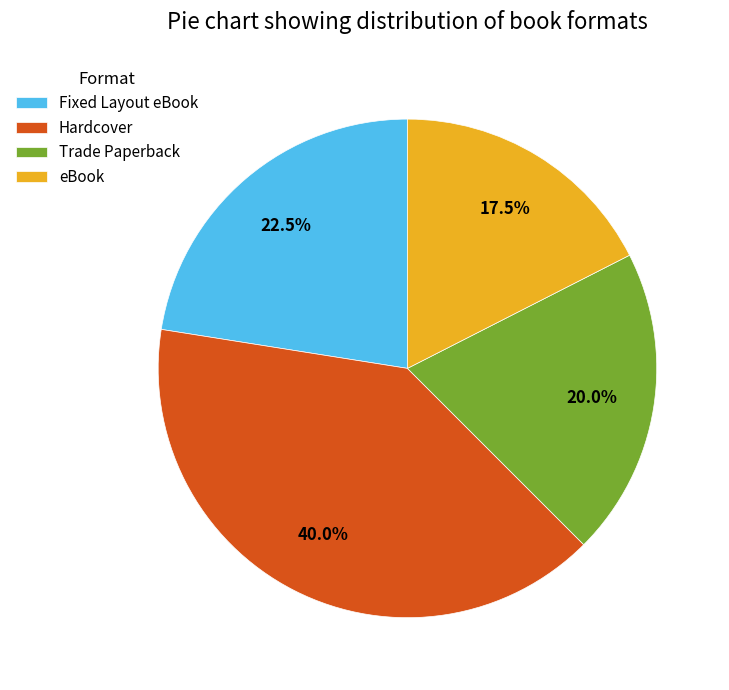

Does Trade Paperback account for over 50% of the chart?

No